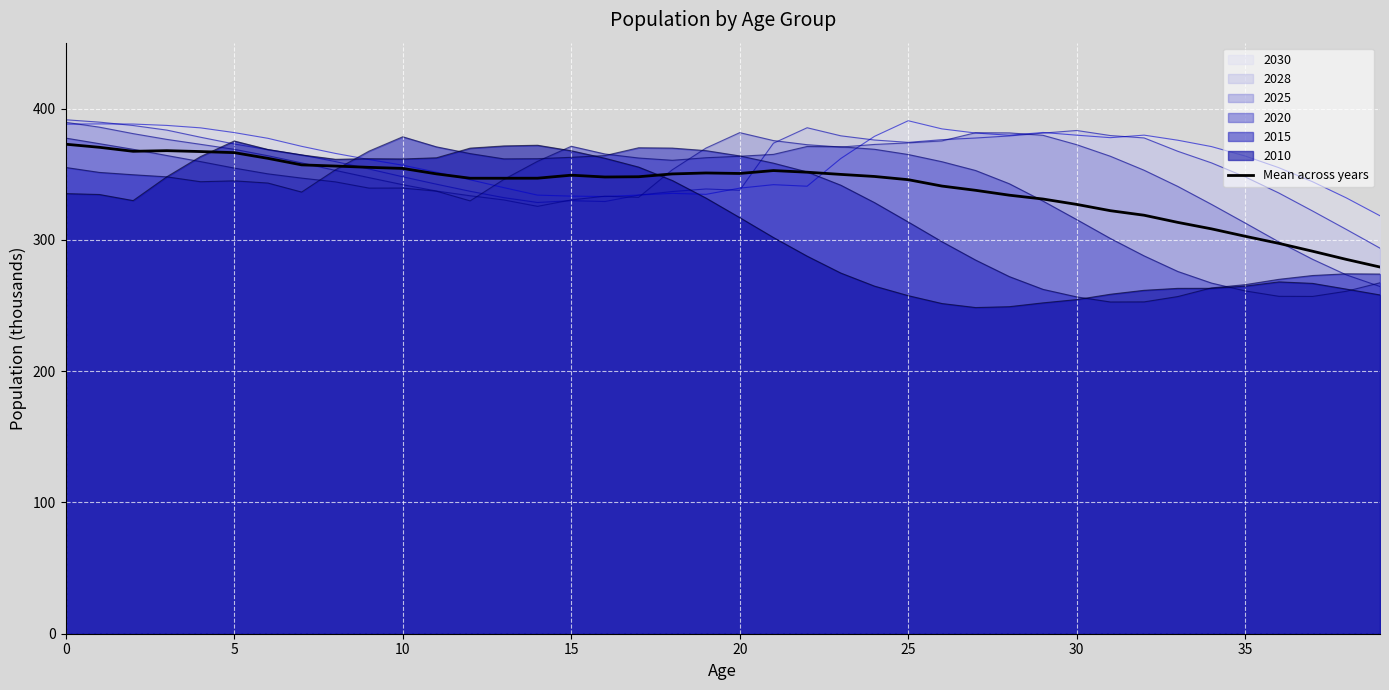

Reading right to left, what are all the values shown in this chart?

279.3	285.1	291.3	297.3	302.7	308.4	313.3	318.7	322.2	327.0	331.1	334.0	337.7	341.0	345.8	348.3	349.8	351.5	352.7	350.5	350.9	350.2	348.1	347.9	349.2	346.9	346.9	346.9	350.2	354.4	355.2	356.2	357.1	362.1	366.4	367.2	367.9	367.4	370.5	372.8